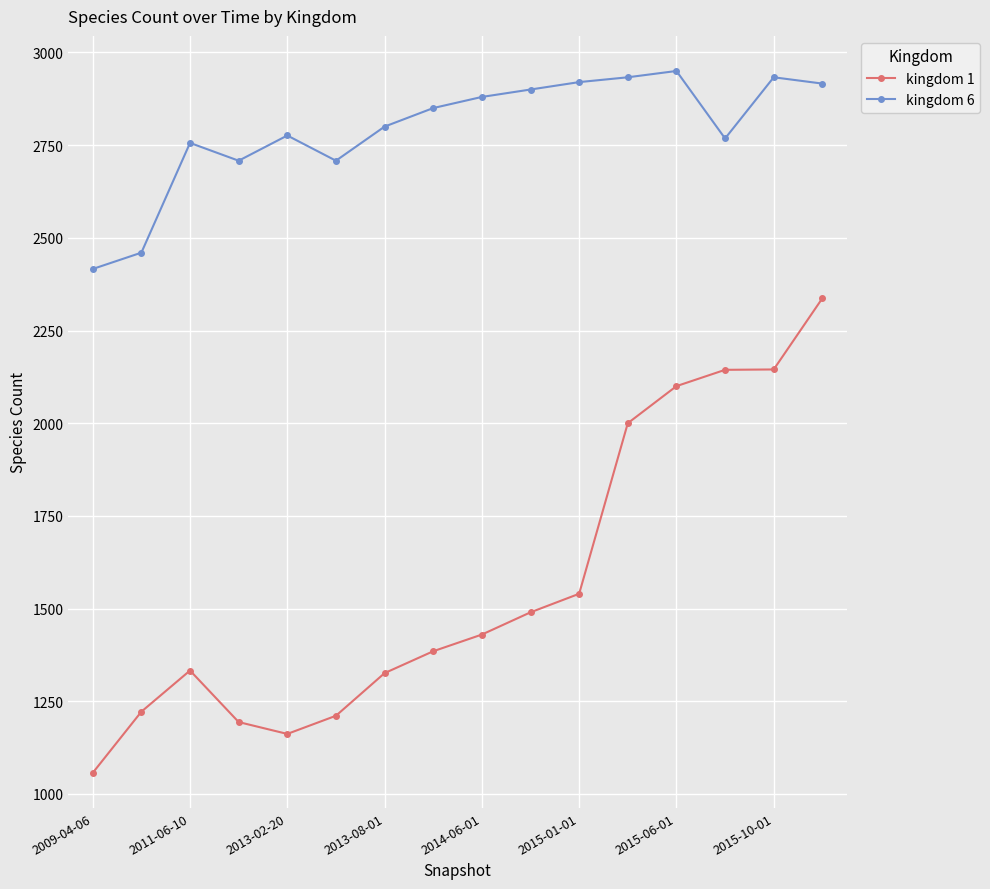

Does the chart display data point markers on the line(s)?

Yes